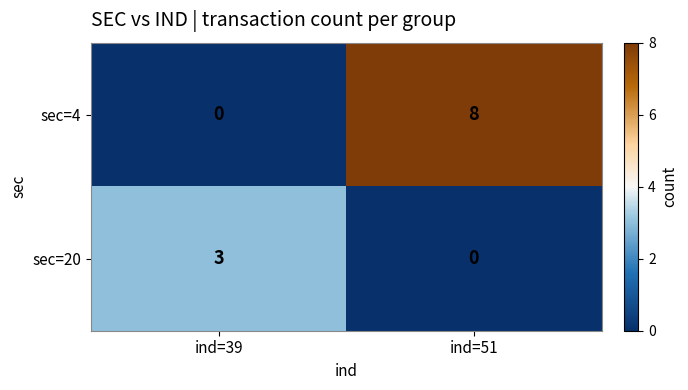

Rank the series by their average value, from highest to lowest.

sec=4, sec=20